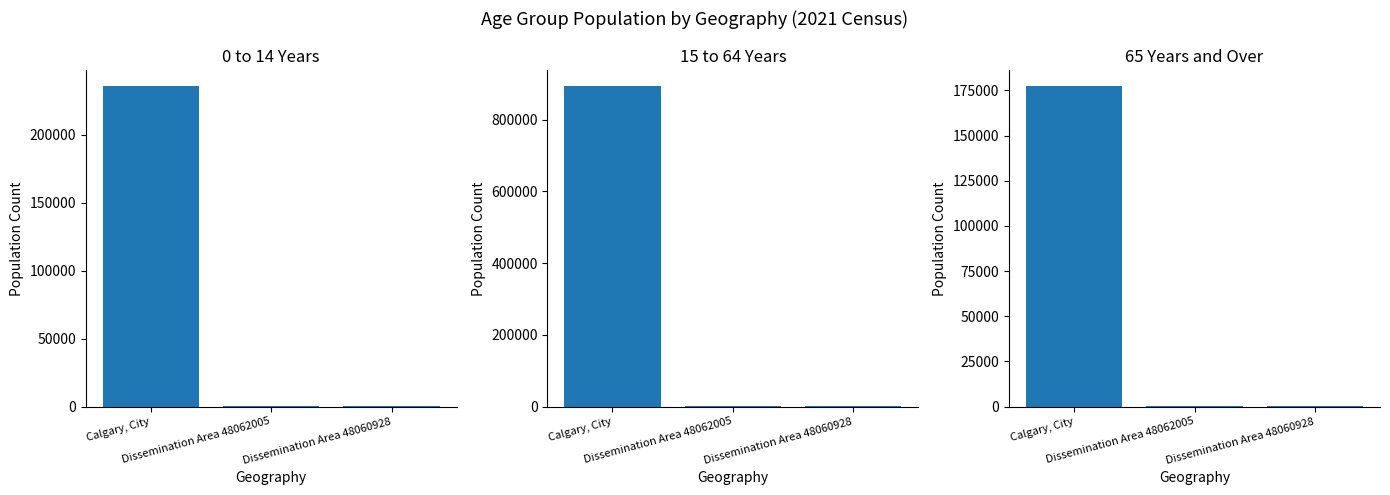

At how many categories does at least one series exceed 656806?

1